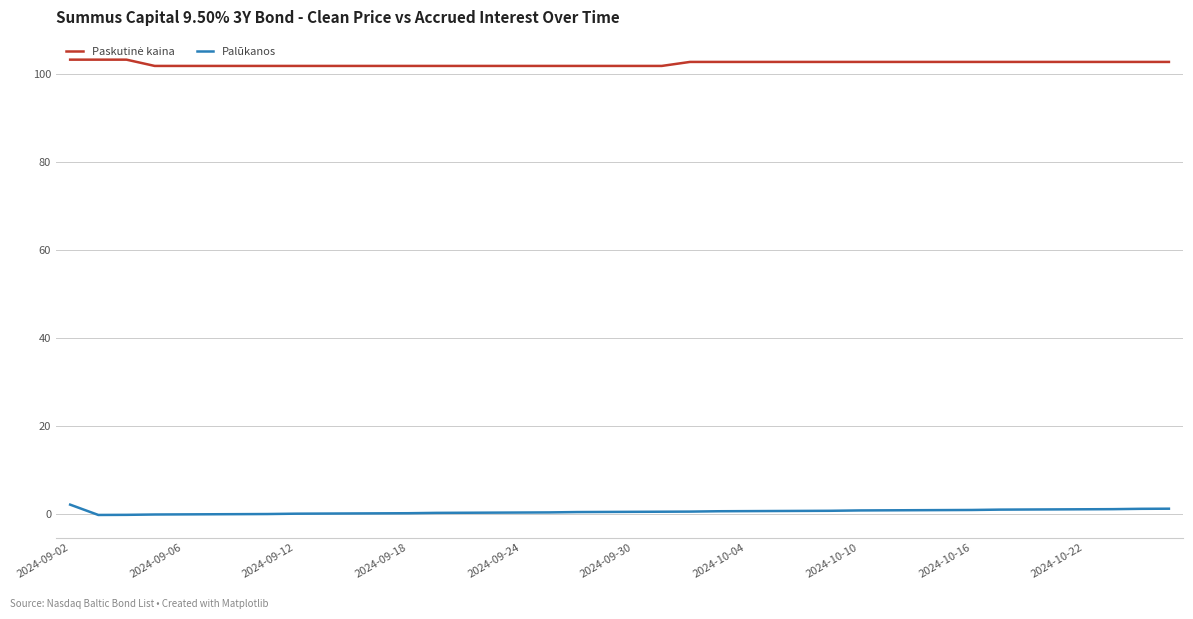

What is the difference between the maximum and minimum values in the Palūkanos series?

2.3